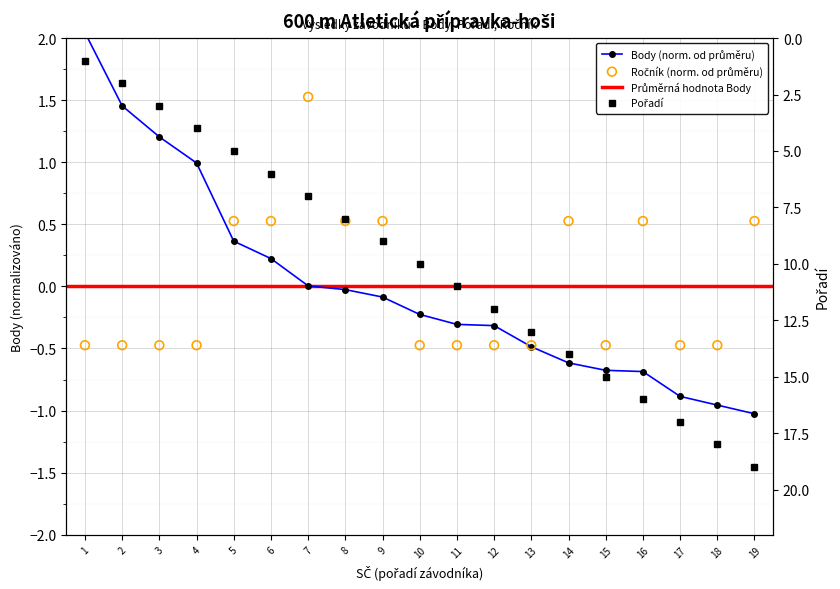

Which series reaches the minimum Y coordinate?

Body